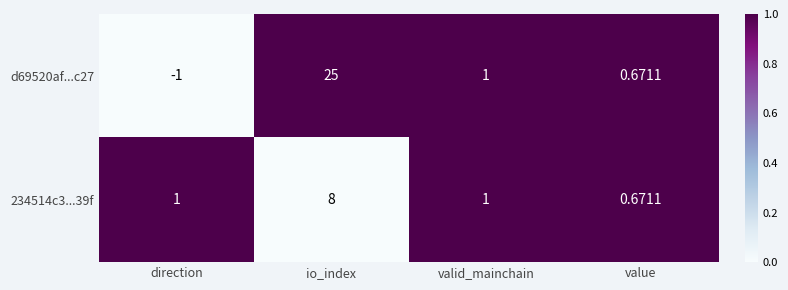

Rank the categories by d69520af...c27 value from highest to lowest.

io_index, valid_mainchain, value, direction